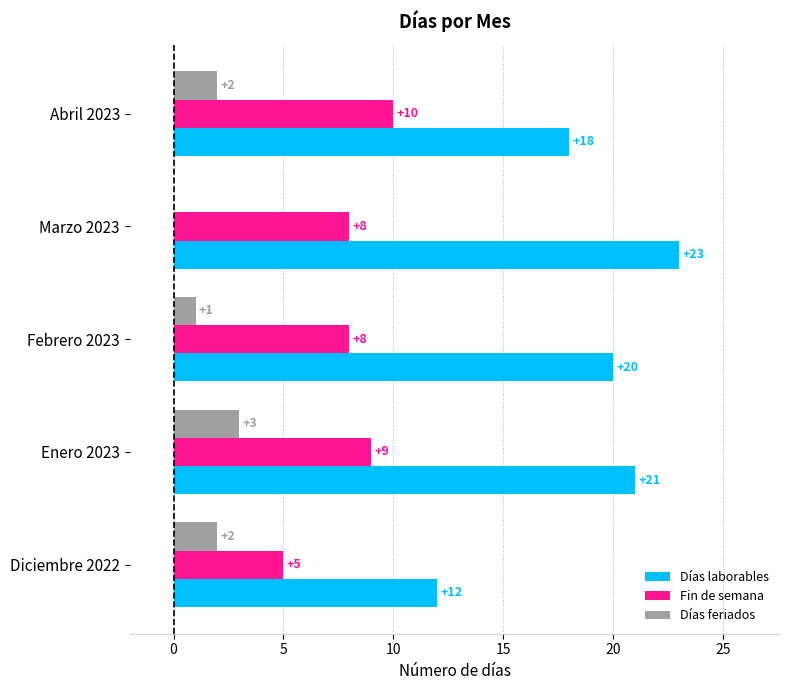

Is the value of Días feriados at Abril 2023 greater than the value of Días laborables at Abril 2023?

No